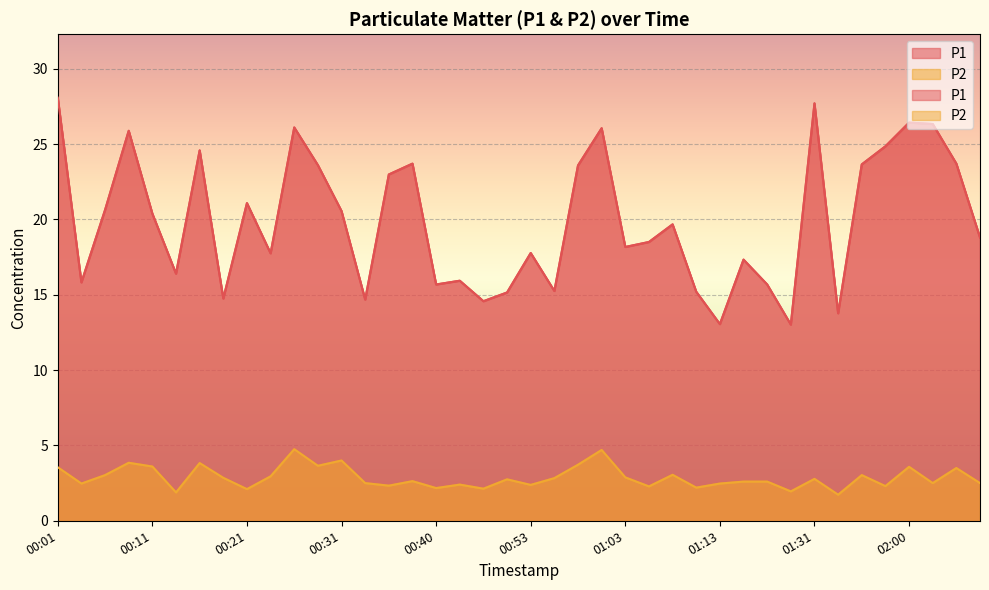

Which series changed the most between 00:53 and 02:13?

P1